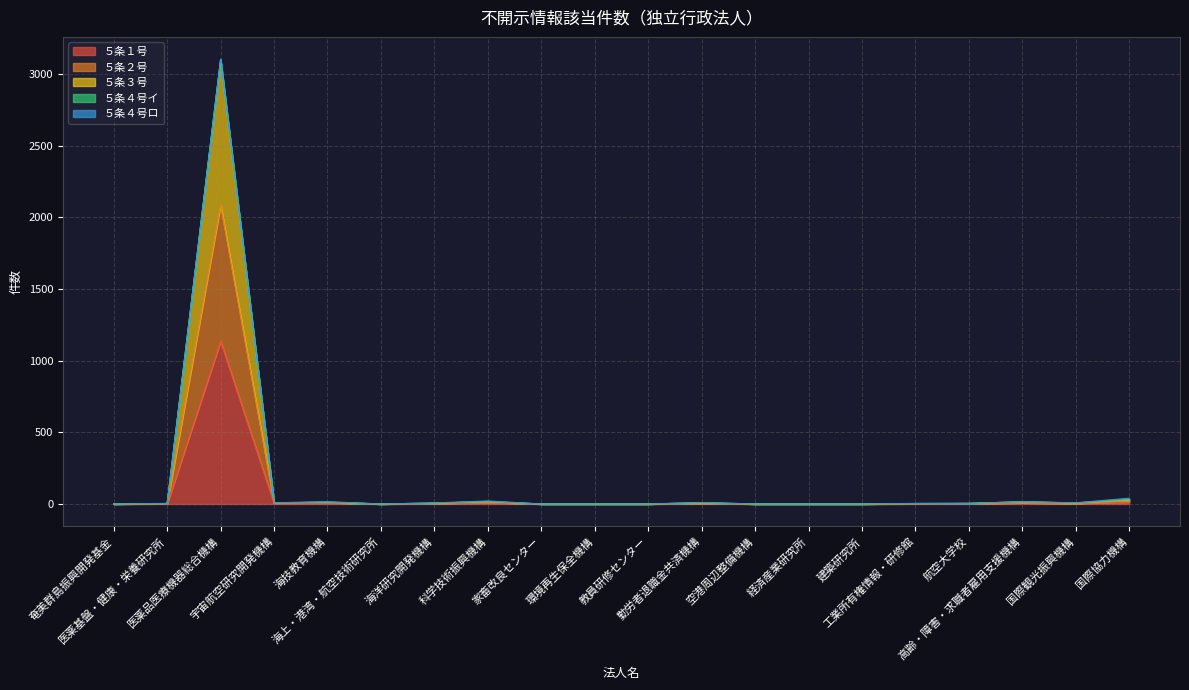

Which category has the lowest value in the ５条２号 series?

奄美群島振興開発基金